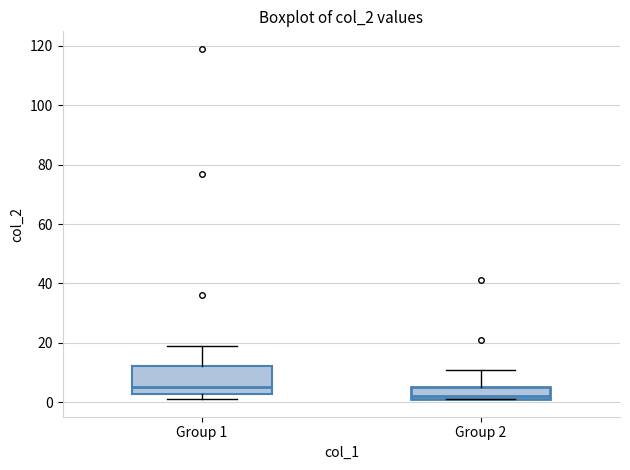

Reading left to right, transcribe this box plot: for each box, give where its median line is, the range the box spans, and where its two whiskers end, as read against the y-axis. The values are not printed on the chart, so give them approximately, as read against the axis.

Group 1: median 6, box 2 to 12, whiskers 2 (just below the box's lower edge) to 20
Group 2: median 2 (just above the box's lower edge), box 2 to 6, whiskers 2 to 12